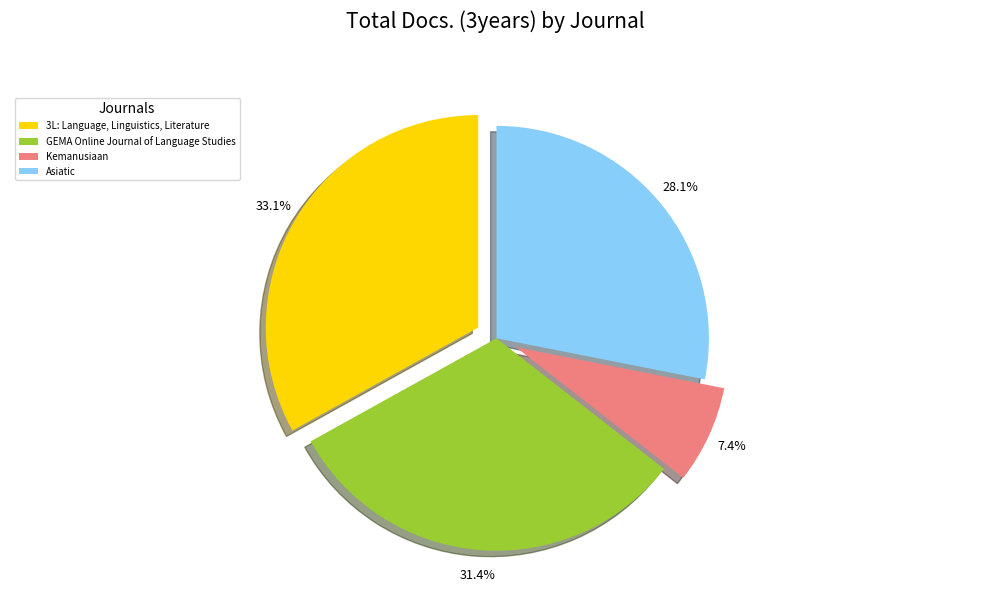

What is the smallest slice in the pie chart?

Kemanusiaan